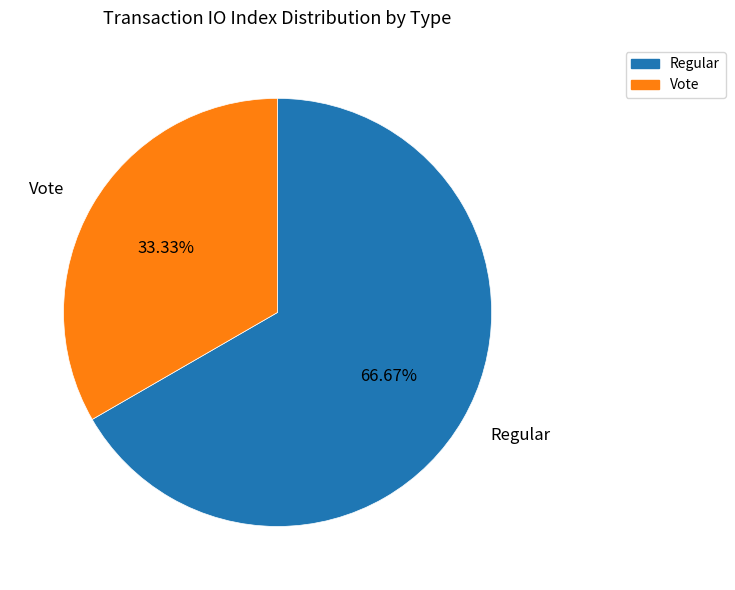

Which has a higher value, Vote or Regular?

Regular